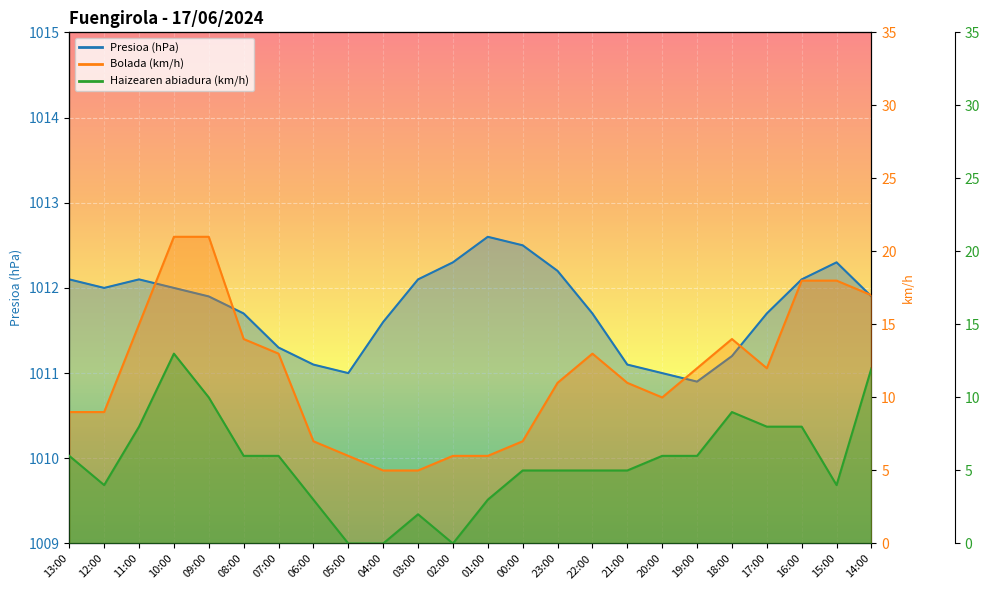

How many values in Haizearen abiadura (km/h) are above zero?

21